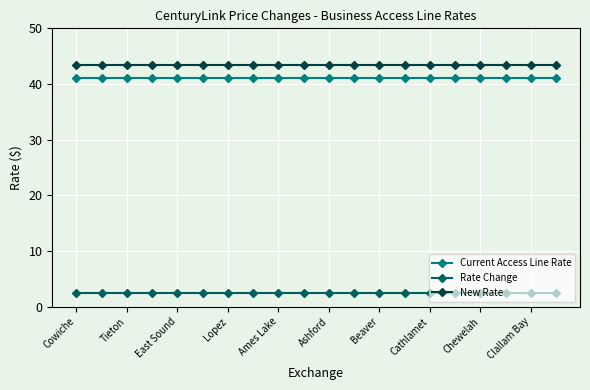

True or false: New Rate and Rate Change intersect in this chart.

False